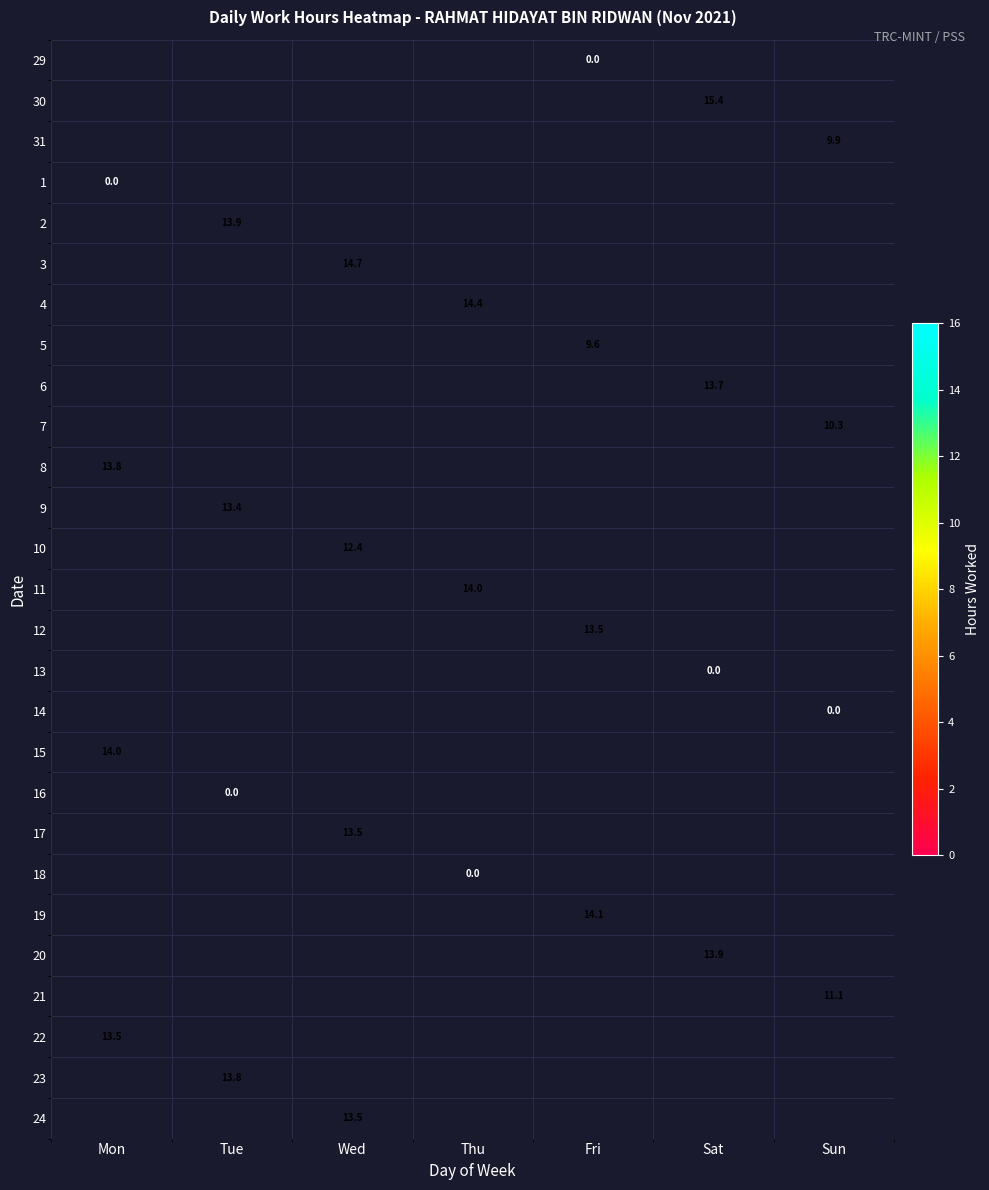

Between Tue and Sun, which is larger?

Sun